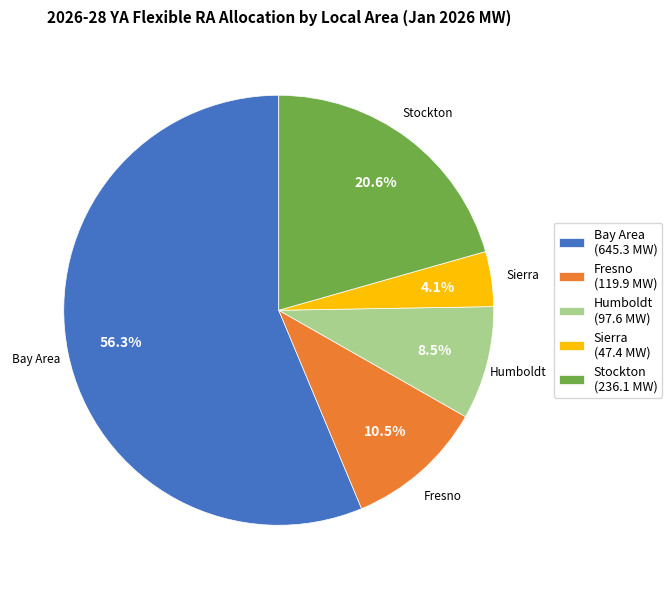

Is Humboldt the majority of the pie?

No